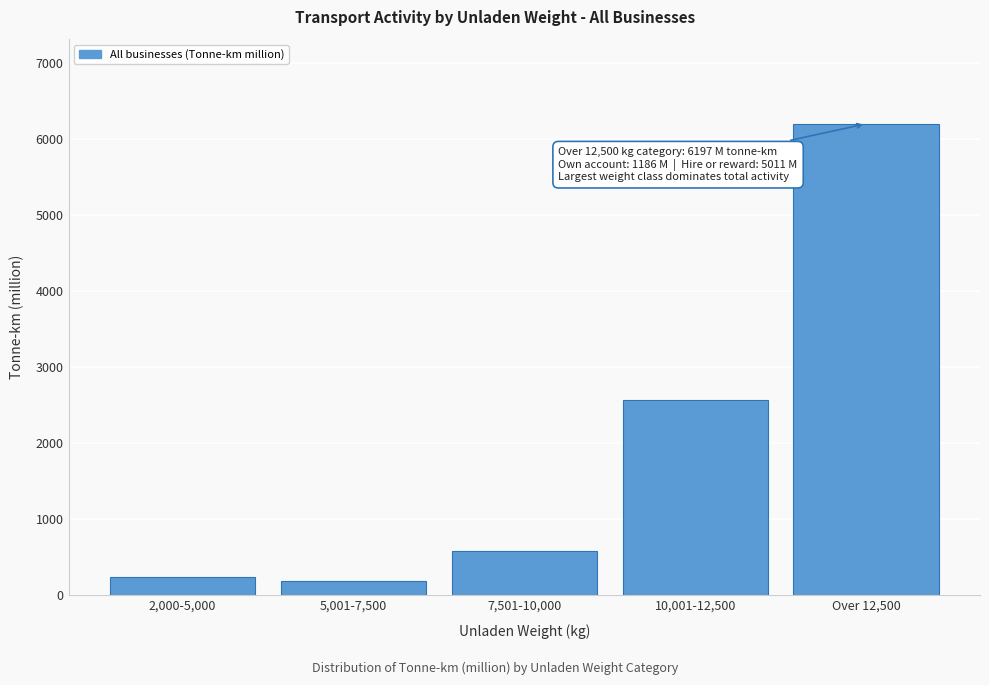

Reading left to right, what are all the values shown in this chart?

2,000-5,000=242	5,001-7,500=184	7,501-10,000=587	10,001-12,500=2563	Over 12,500=6197